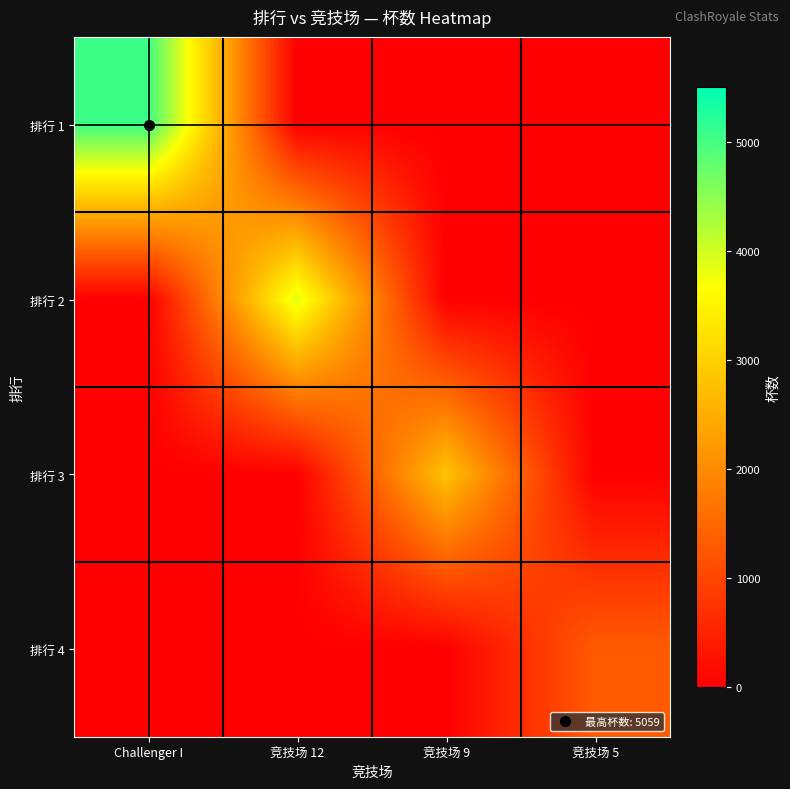

What is the difference between the highest and lowest values at 竞技场 5?

1305